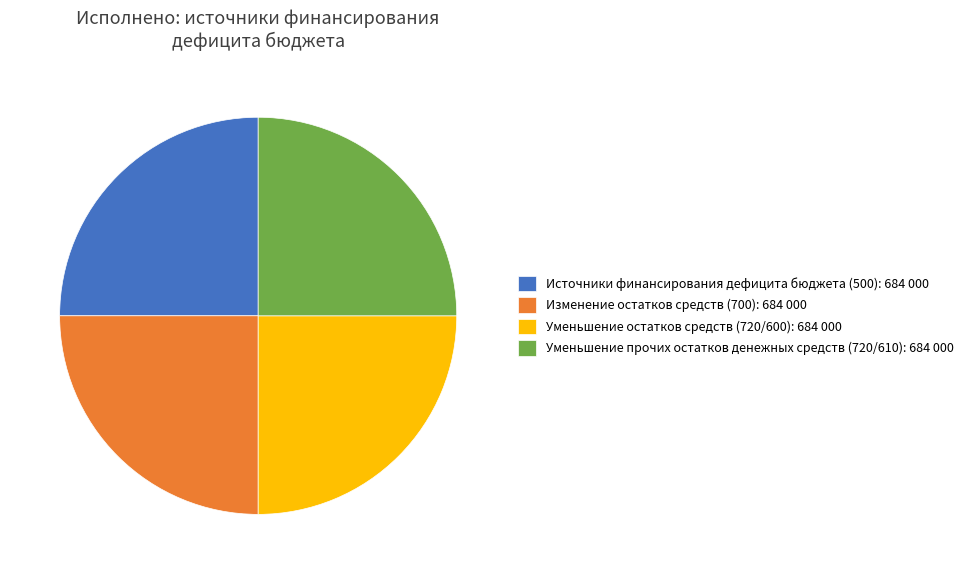

Is there a majority slice in this chart?

No